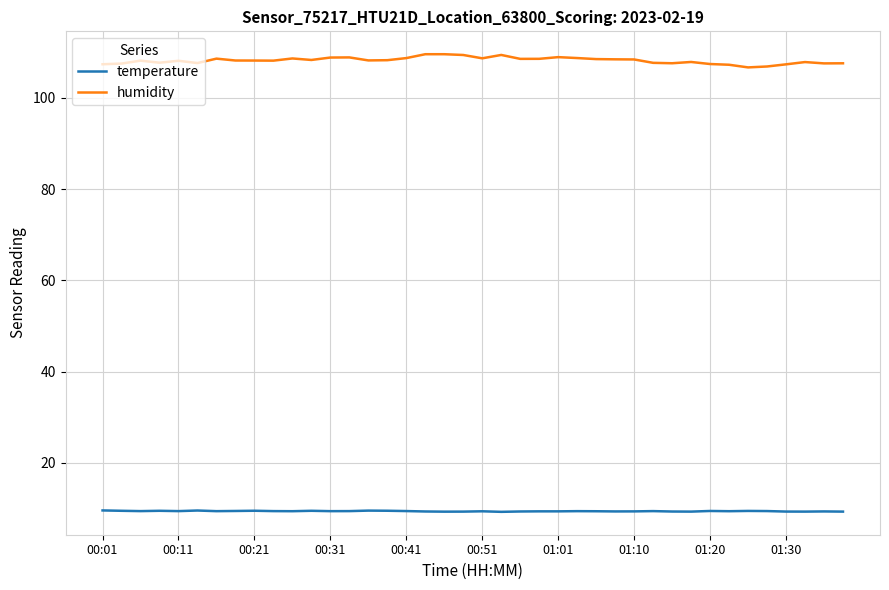

List the series in order of their peak value, highest first.

humidity, temperature